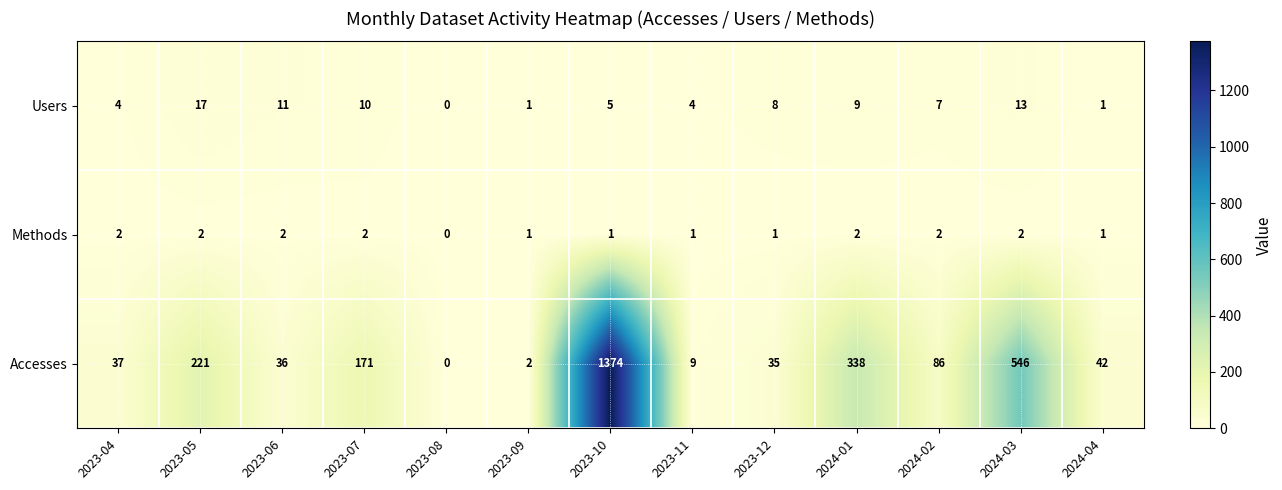

Count the number of categories in the chart.

13